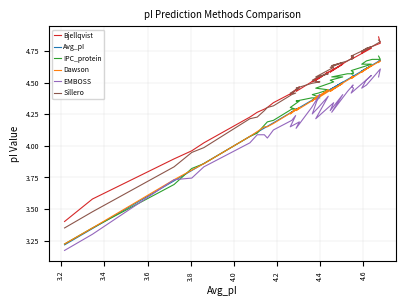

True or false: Avg_pI and Dawson cross at least once.

True